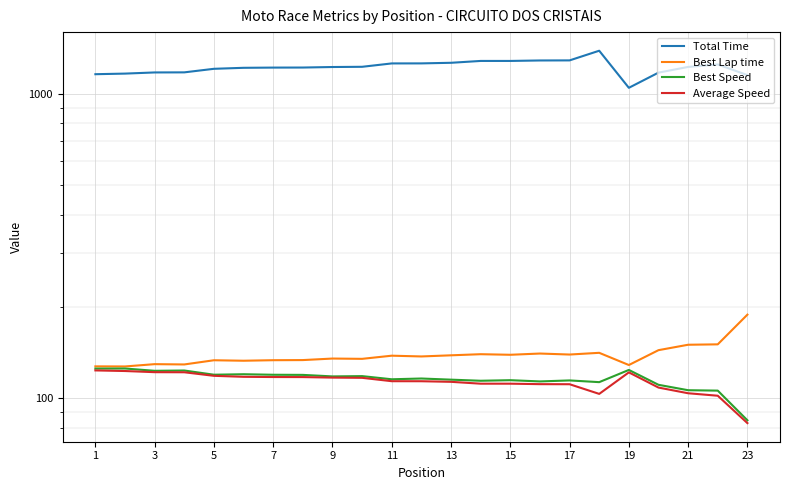

Reading left to right, what are all the values shown in this chart?

Total Time: 1160.8	1166.1	1176.4	1177.1	1209.2	1218.4	1220.4	1220.9	1225.7	1227.7	1259.5	1259.8	1265.5	1283.4	1283.4	1287.9	1288.7	1386.5	1047.2	1174.8	1226.5	1249.7	1153.0
Best Lap time: 127.2	127.1	129.4	129.1	133.2	132.8	133.3	133.4	135.0	134.7	137.9	137.1	138.3	139.5	138.9	140.2	139.1	140.9	128.5	143.8	149.8	150.3	188.1
Best Speed: 125.1	125.2	123.0	123.3	119.4	119.9	119.4	119.3	117.9	118.2	115.4	116.0	115.0	114.1	114.6	113.5	114.4	112.9	123.8	110.6	106.2	105.9	84.6
Average Speed: 123.4	122.8	121.7	121.7	118.4	117.5	117.3	117.3	116.8	116.6	113.7	113.7	113.2	111.6	111.6	111.2	111.1	103.3	121.6	108.4	103.8	101.9	82.8